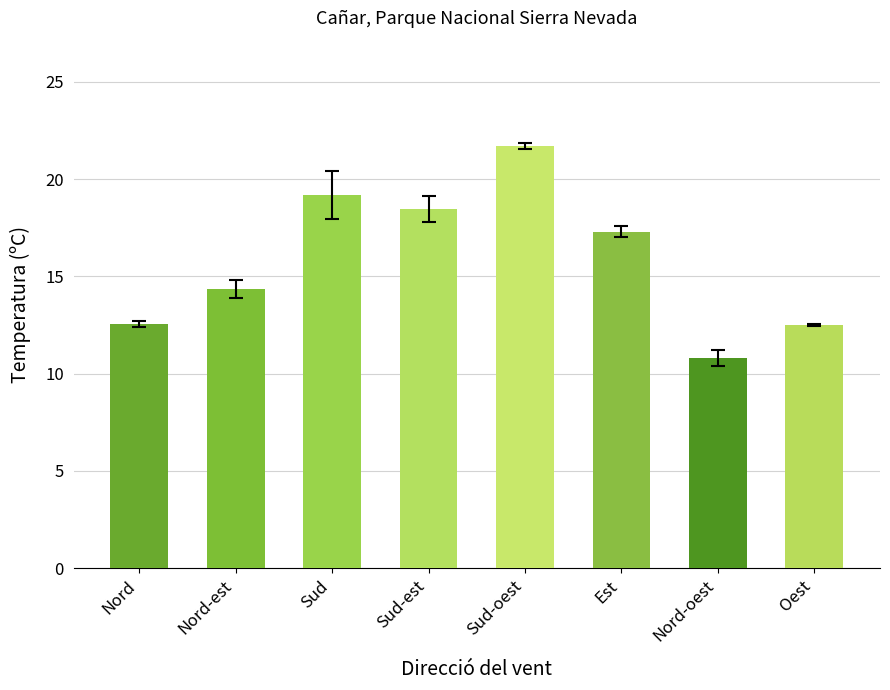

How many values are below 17?

4